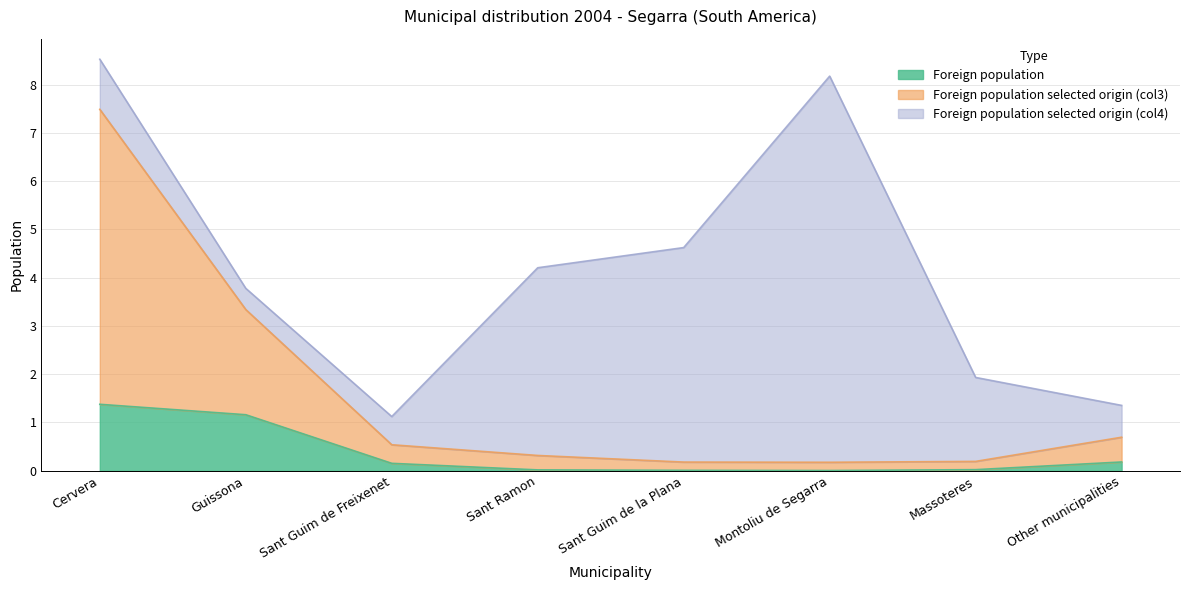

Which category has the highest value in the Foreign population series?

Cervera